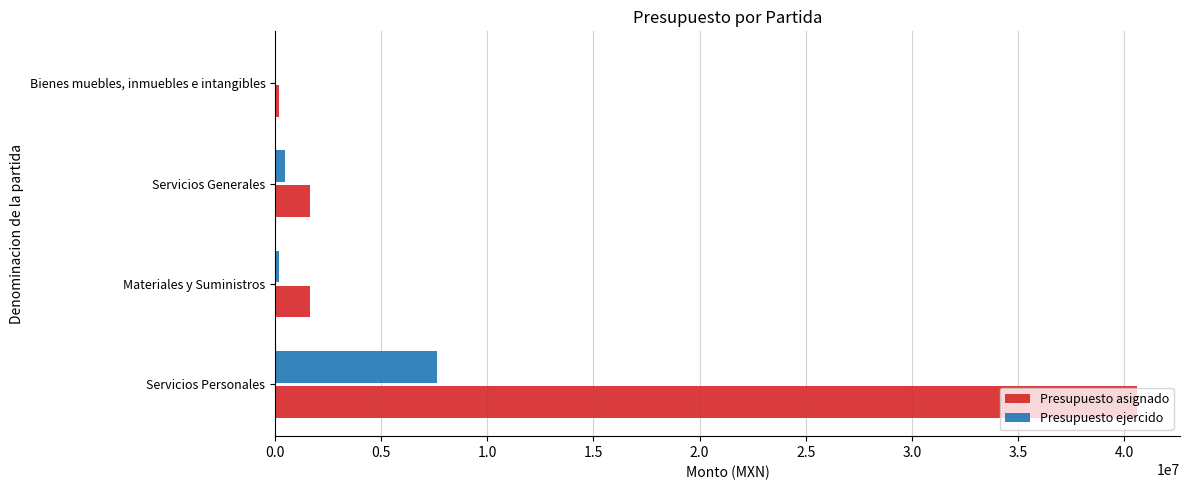

What is the average value of the Presupuesto ejercido series?

2074111.0